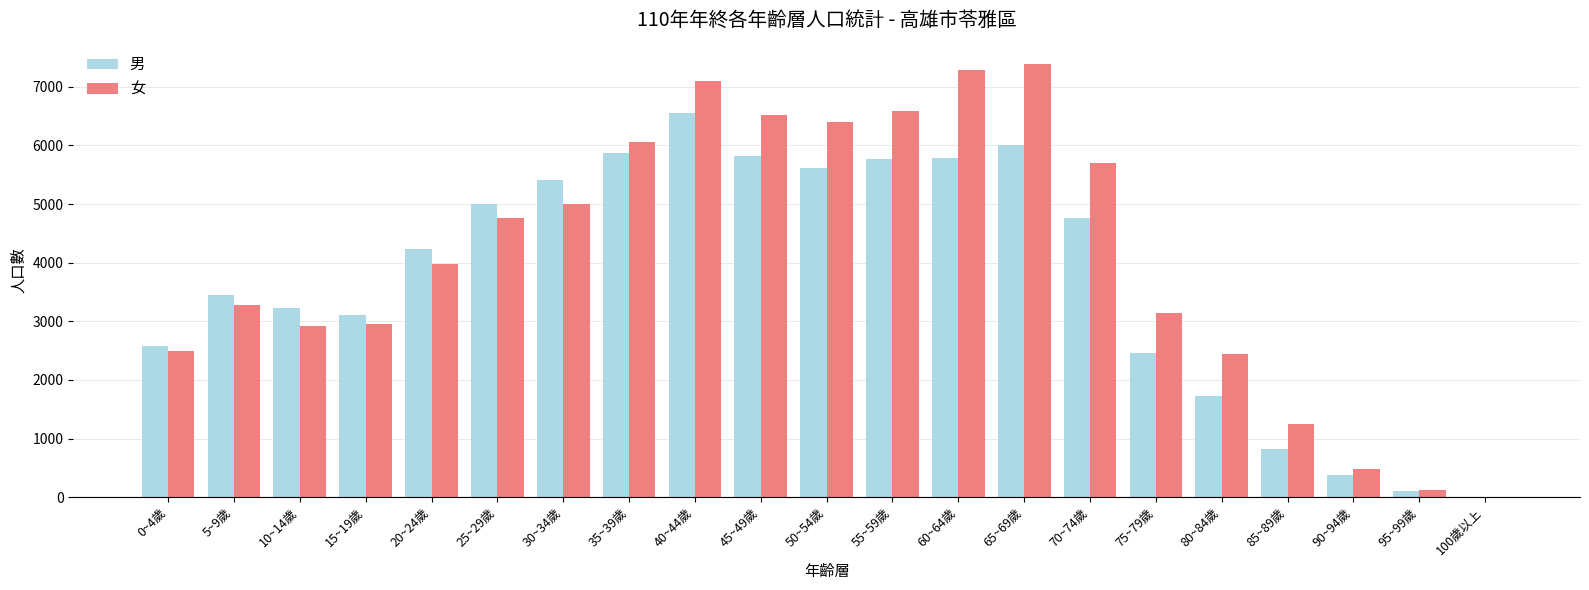

At which label is 女 closest to 3697?

20~24歲